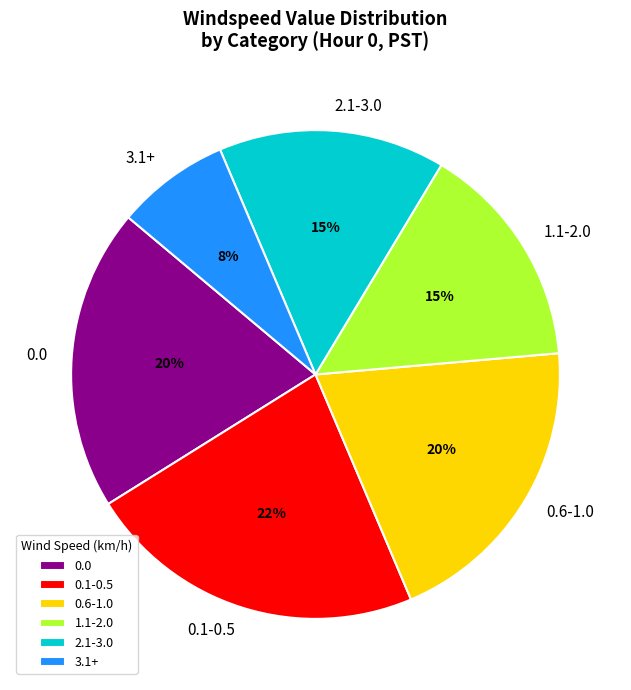

How many slices are in this pie chart?

6